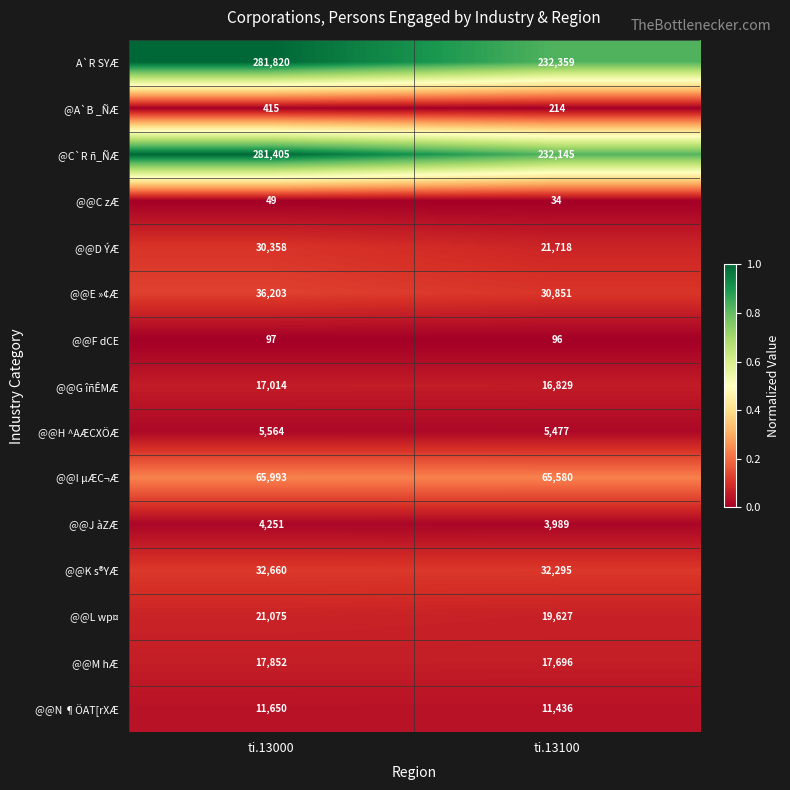

Which series has the widest spread of values?

A`R SYÆ